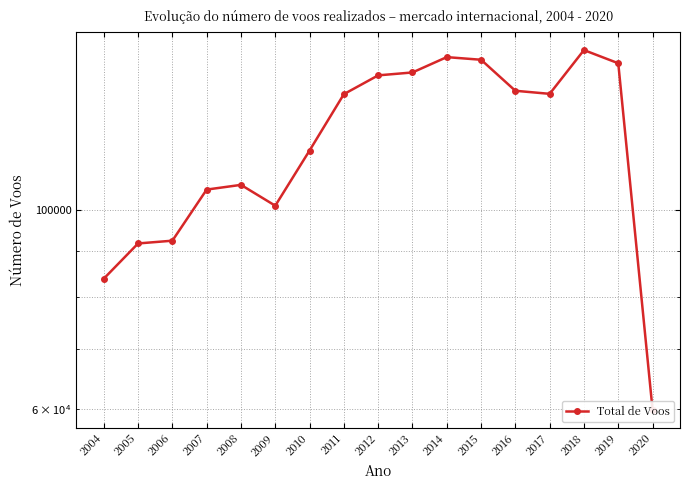

Reading left to right, list all the values displayed in this chart.

83835	91776	92431	105399	106681	101124	116523	134676	141338	142398	148118	147119	135852	134786	150819	145802	59890